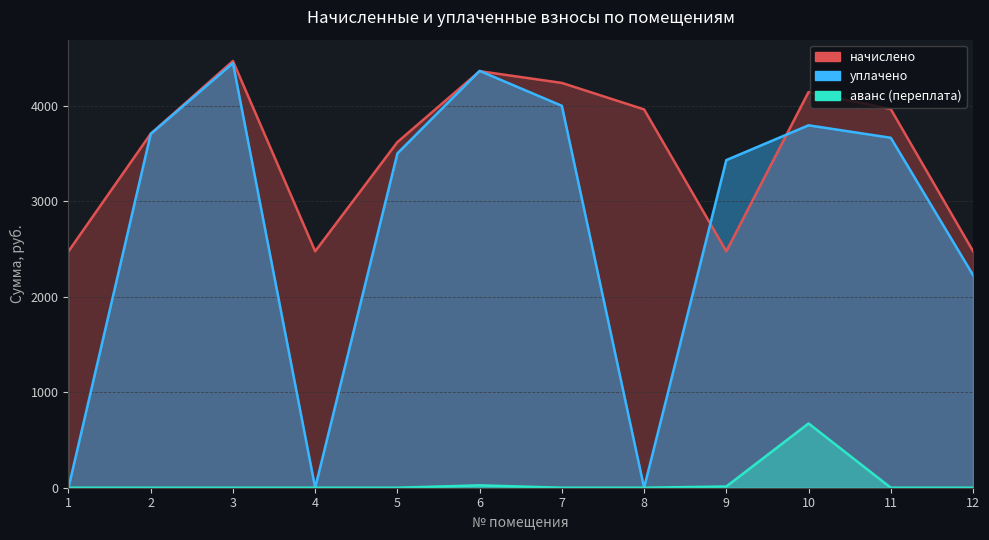

What are all the series names shown in the legend?

начислено, уплачено, аванс (переплата)